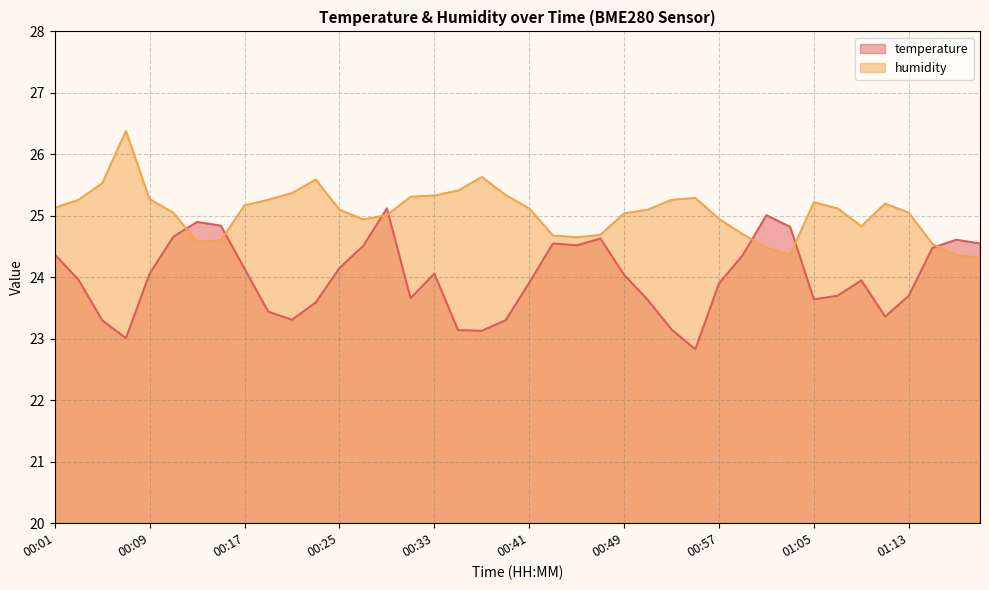

What is the label of the 29th point from the right?

00:23